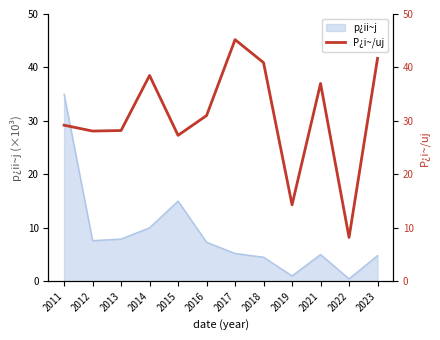

Is this an area chart (filled region under the line)?

No